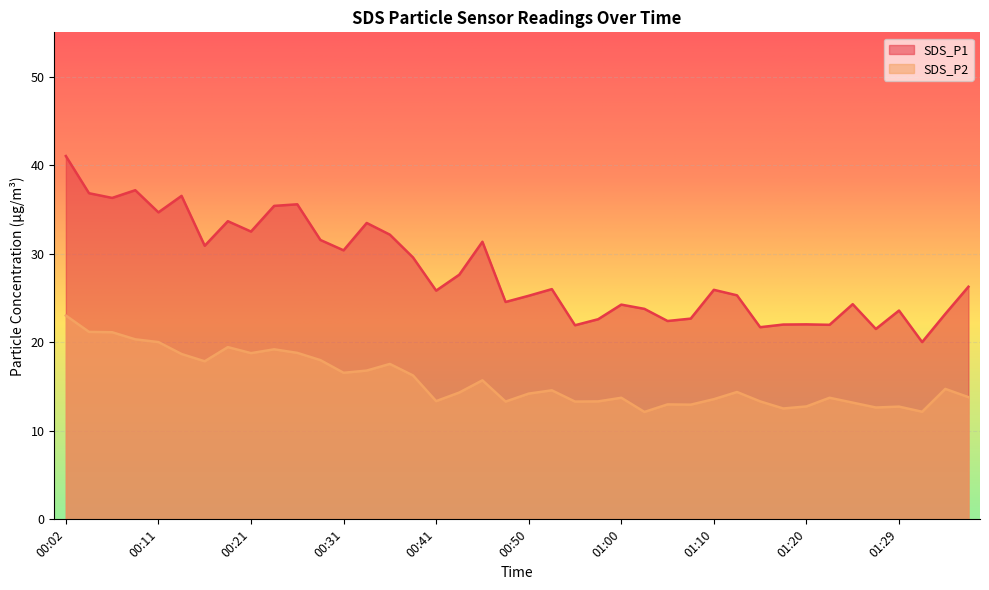

At which category does the chart reach its peak across all series?

00:02